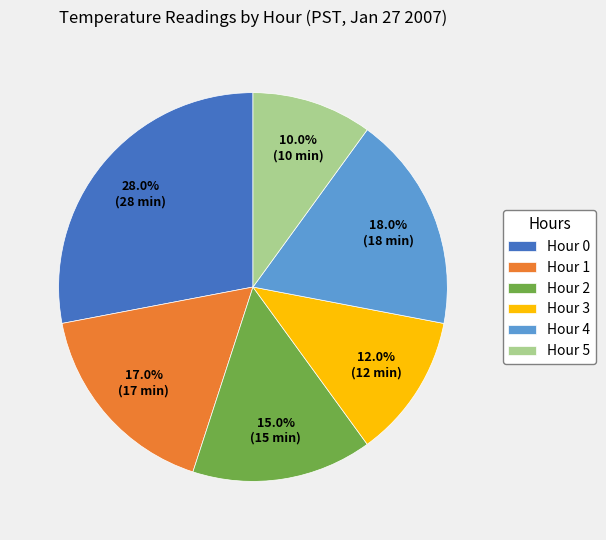

What is the largest slice in the pie chart?

Hour 0